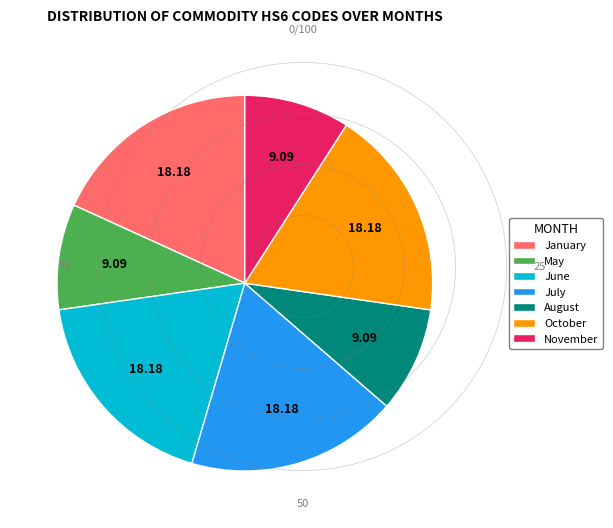

How many segments does this pie chart have?

7